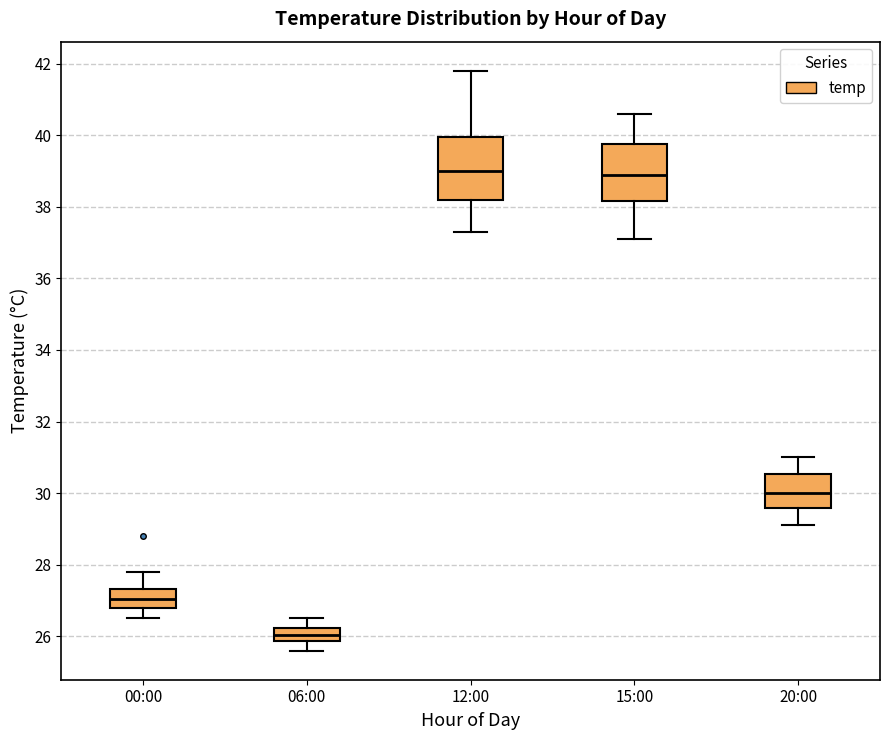

Reading left to right, read every box against the y-axis: the position of its median line, the range the box covers, and the ends of its whiskers. The values are not printed on the chart, so give them approximately, as read against the axis.

00:00: median 27.0, box 26.8 to 27.4, whiskers 26.6 to 27.8
06:00: median 26.0, box 25.8 to 26.2, whiskers 25.6 to 26.6
12:00: median 39.0, box 38.2 to 40.0, whiskers 37.4 to 41.8
15:00: median 39.0, box 38.2 to 39.8, whiskers 37.2 to 40.6
20:00: median 30.0, box 29.6 to 30.6, whiskers 29.2 to 31.0